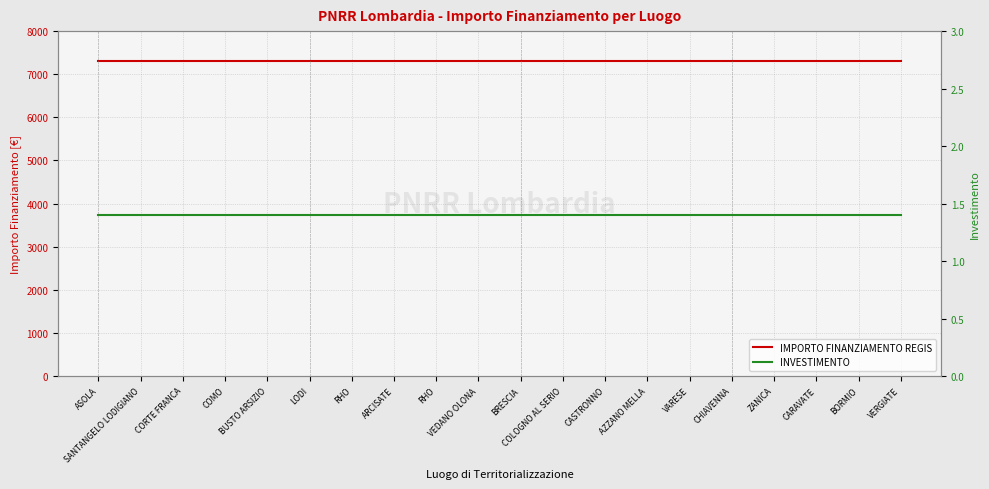

Reading right to left, what are all the values shown in this chart?

IMPORTO FINANZIAMENTO REGIS: 7301.0	7301.0	7301.0	7301.0	7301.0	7301.0	7301.0	7301.0	7301.0	7301.0	7301.0	7301.0	7301.0	7301.0	7301.0	7301.0	7301.0	7301.0	7301.0	7301.0
INVESTIMENTO: 1.4	1.4	1.4	1.4	1.4	1.4	1.4	1.4	1.4	1.4	1.4	1.4	1.4	1.4	1.4	1.4	1.4	1.4	1.4	1.4